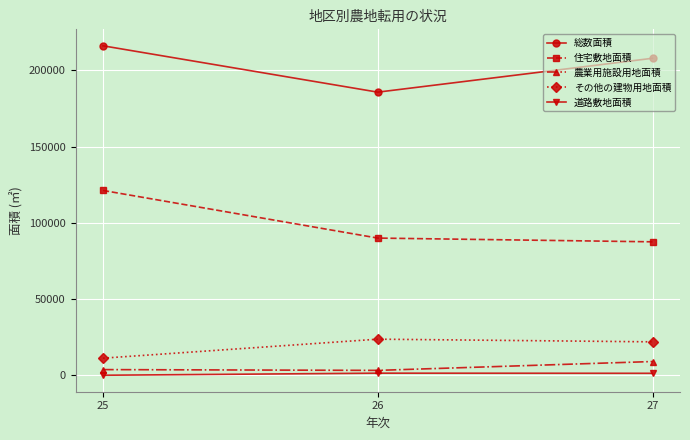

Is the value of 総数面積 at 26 greater than the value of 道路敷地面積 at 27?

Yes